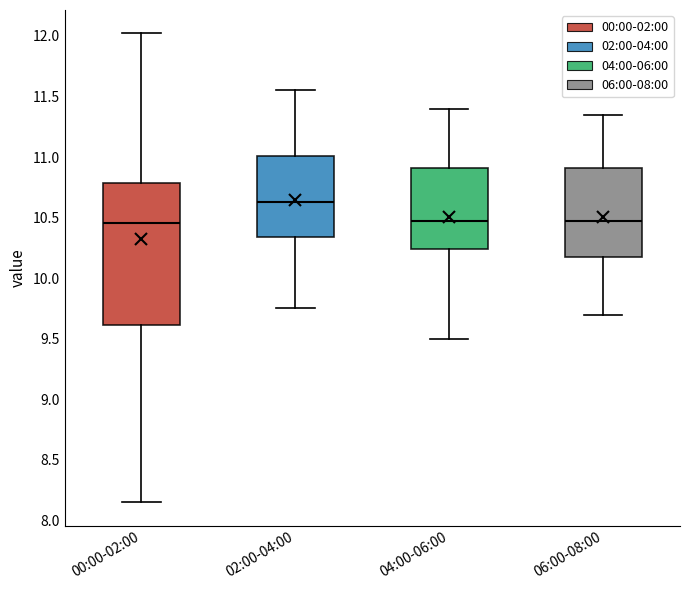

Reading left to right, transcribe this box plot: for each box, give where its median line is, the range the box spans, and where its two whiskers end, as read against the y-axis. The values are not printed on the chart, so give them approximately, as read against the axis.

00:00-02:00: median 10.45, box 9.60 to 10.80, whiskers 8.15 to 12.00
02:00-04:00: median 10.65, box 10.35 to 11.00, whiskers 9.75 to 11.55
04:00-06:00: median 10.50, box 10.25 to 10.90, whiskers 9.50 to 11.40
06:00-08:00: median 10.50, box 10.20 to 10.90, whiskers 9.70 to 11.35